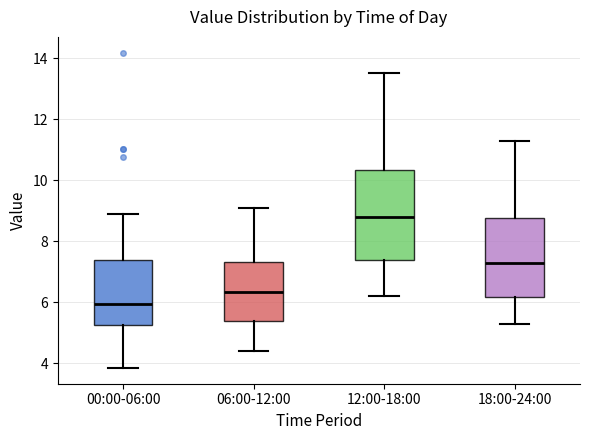

Reading left to right, transcribe this box plot: for each box, give where its median line is, the range the box spans, and where its two whiskers end, as read against the y-axis. The values are not printed on the chart, so give them approximately, as read against the axis.

00:00-06:00: median 6.0, box 5.2 to 7.4, whiskers 3.8 to 8.8
06:00-12:00: median 6.4, box 5.4 to 7.4, whiskers 4.4 to 9.2
12:00-18:00: median 8.8, box 7.4 to 10.4, whiskers 6.2 to 13.6
18:00-24:00: median 7.4, box 6.2 to 8.8, whiskers 5.4 to 11.4